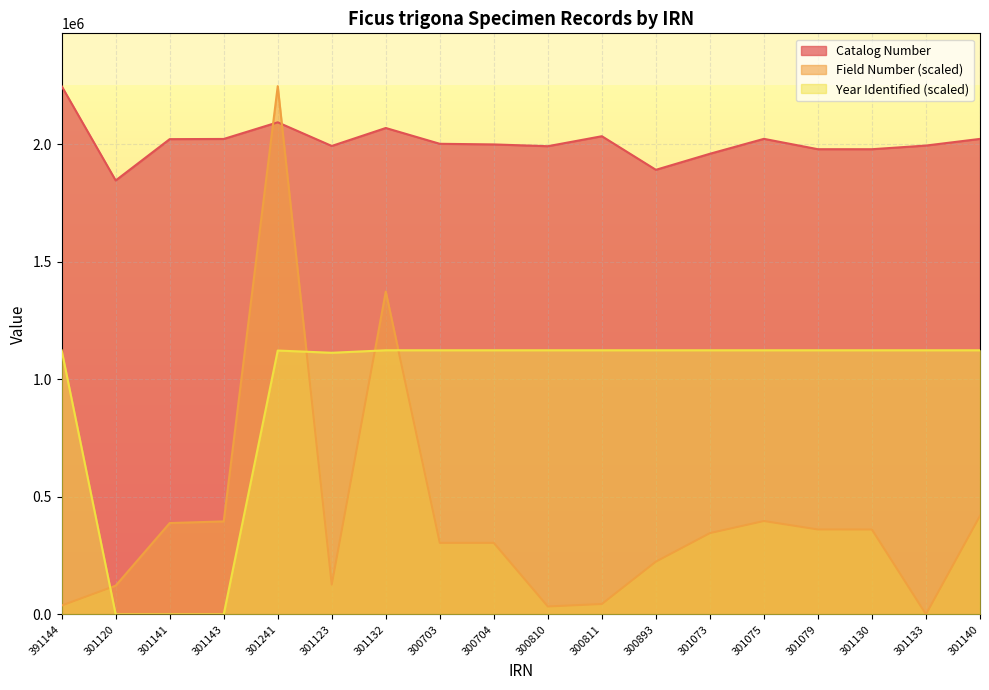

Reading left to right, transcribe all the data shown in this chart.

Catalog Number: 2246766.0	1845626.0	2021401.0	2022179.0	2092992.0	1992373.0	2068805.0	2001600.0	1998925.0	1991352.0	2033836.0	1890954.0	1959200.0	2022668.0	1978591.0	1978538.0	1994117.0	2022433.0
Field Number: 37604.1	122197.5	388459.8	395538.3	2246766.0	126905.9	1373023.7	304245.6	304245.6	33622.5	44113.7	224392.2	345704.9	397118.3	361220.6	360999.4	379.2	419238.3
Year Identified: 1123383.0	0.0	0.0	0.0	1122263.0	1112742.8	1123383.0	1123383.0	1123383.0	1123383.0	1123383.0	1123383.0	1123383.0	1123383.0	1123383.0	1123383.0	1123383.0	1123383.0